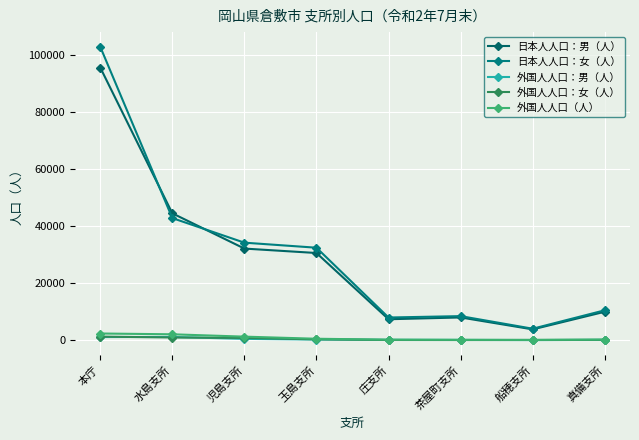

In 日本人人口：男（人）, how many points are lower than both neighbors (excluding endpoints)?

2